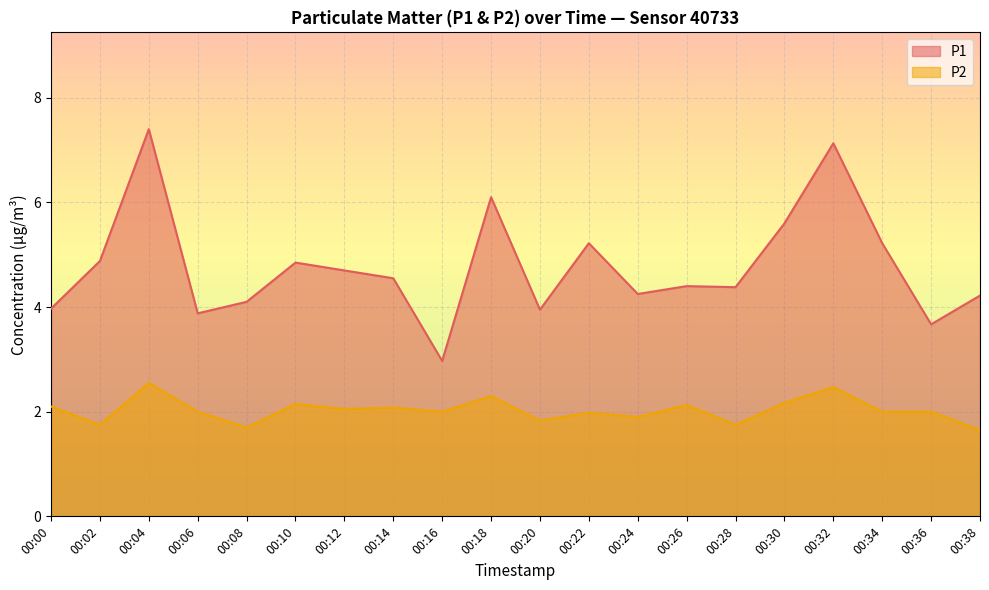

True or false: P1 has a value of 2.8 at 00:22.

False